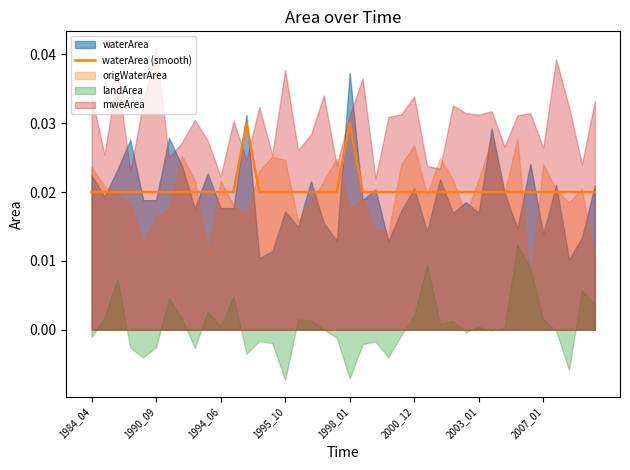

Count the values in the range 0 to 1.

40